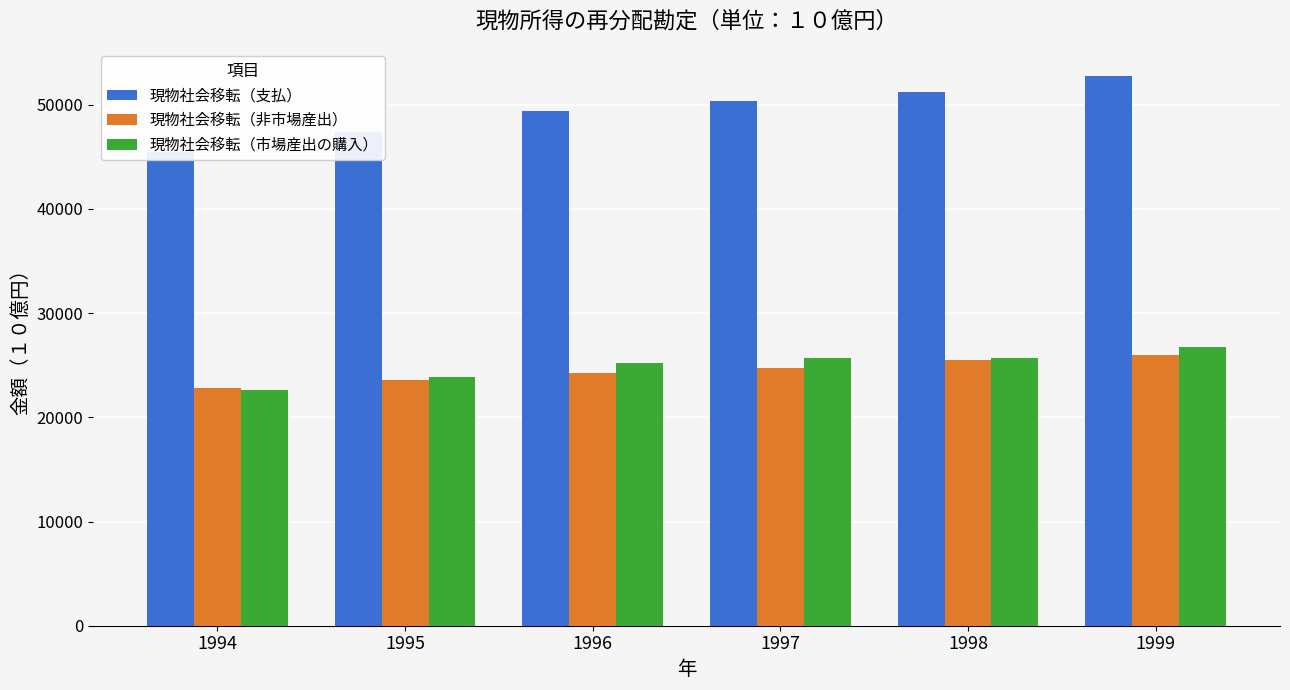

Reading left to right, transcribe all the data shown in this chart.

現物社会移転（支払）: 45441.6	47436.4	49452.5	50403.7	51193.5	52735.6
現物社会移転（非市場産出）: 22801.8	23558.9	24223.7	24723.5	25543.5	26026.9
現物社会移転（市場産出の購入）: 22639.8	23877.5	25228.8	25680.2	25650.1	26708.7